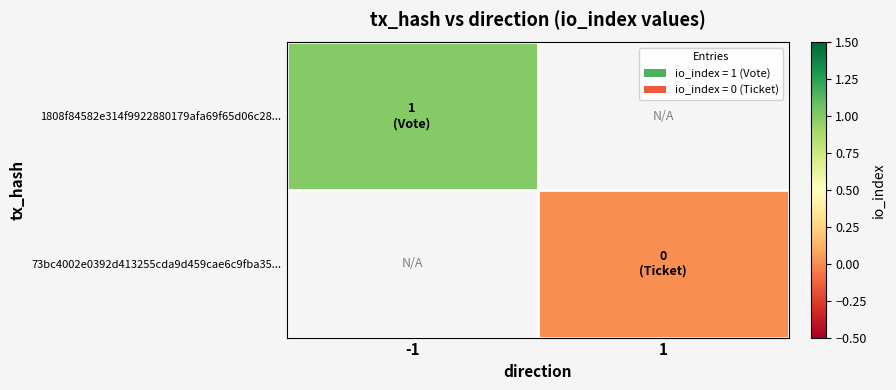

Is the value of 73bc4002e0392d413255cda9d459cae6c9fba35... at -1 greater than the value of 1808f84582e314f9922880179afa69f65d06c28... at 1?

No